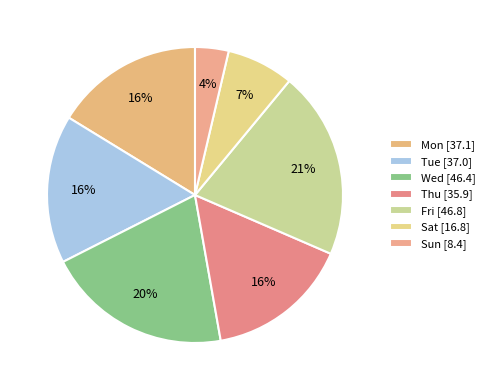

To the nearest percent, what is the average slice percentage?

14%